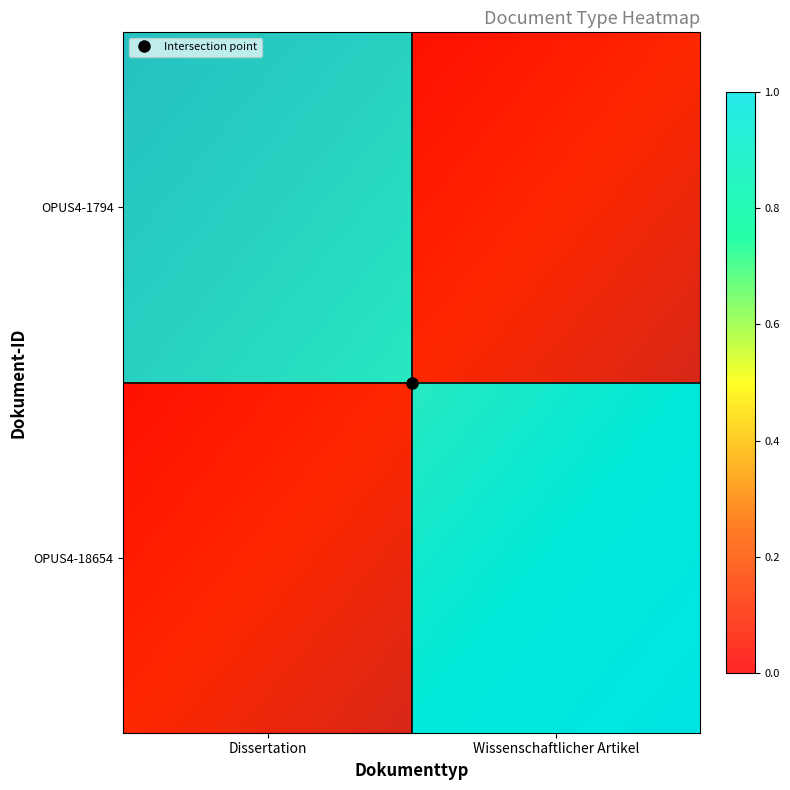

How many OPUS4-1794 values are between 0 and 1?

2